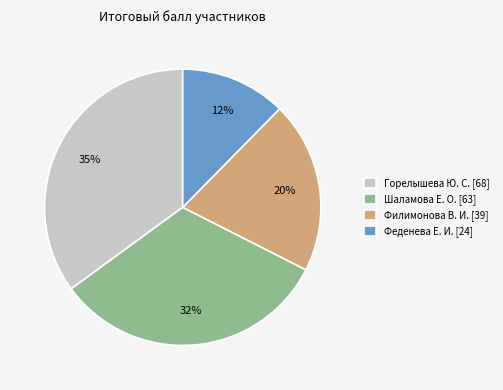

True or false: Горелышева Ю. С. [68] accounts for 29% of the total.

False